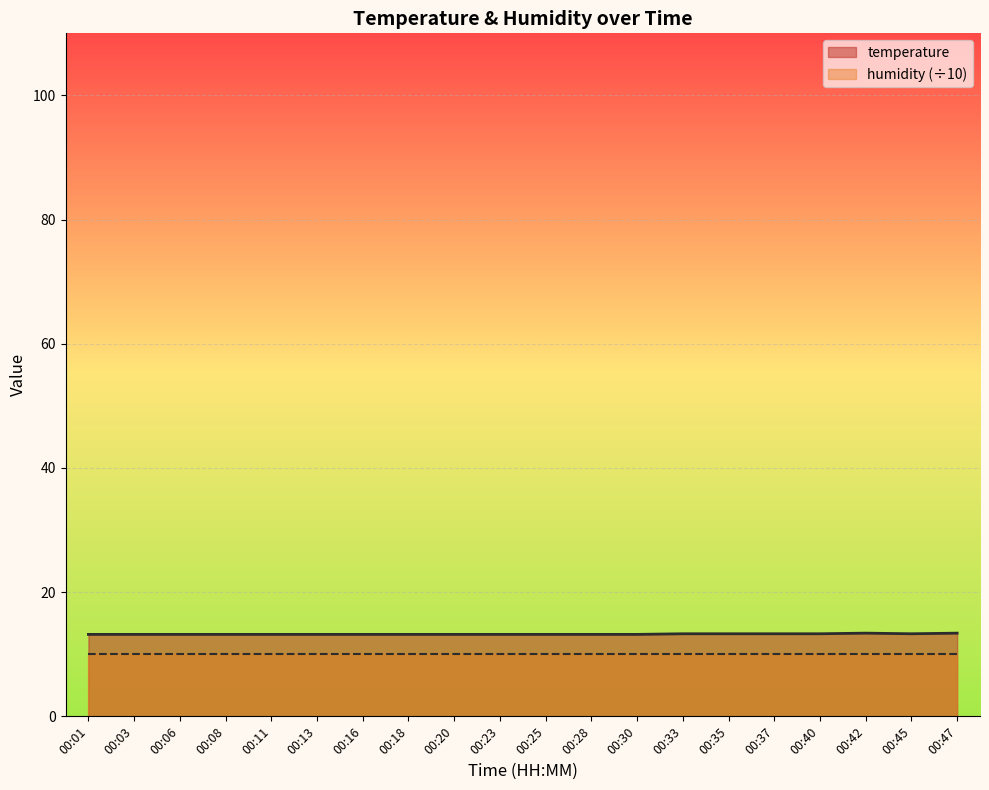

Is it true that the value at 00:33 is 7.1?

False